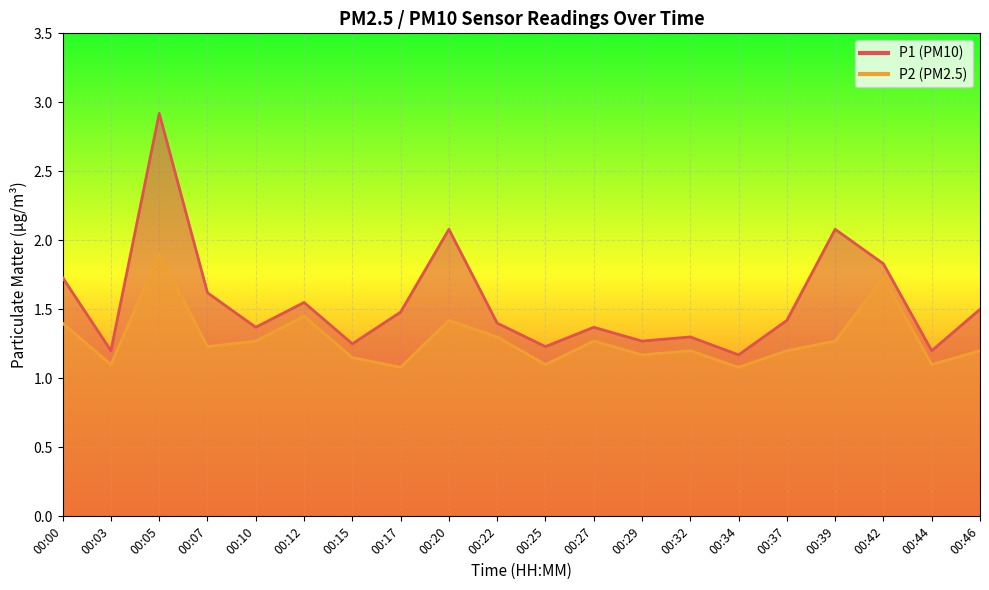

List the series in order of their peak value, lowest first.

P2, P1